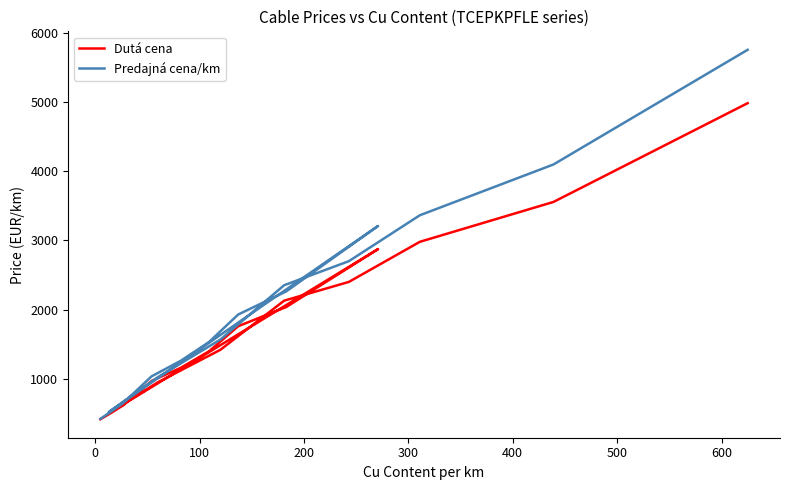

How many lines are shown in the chart?

2